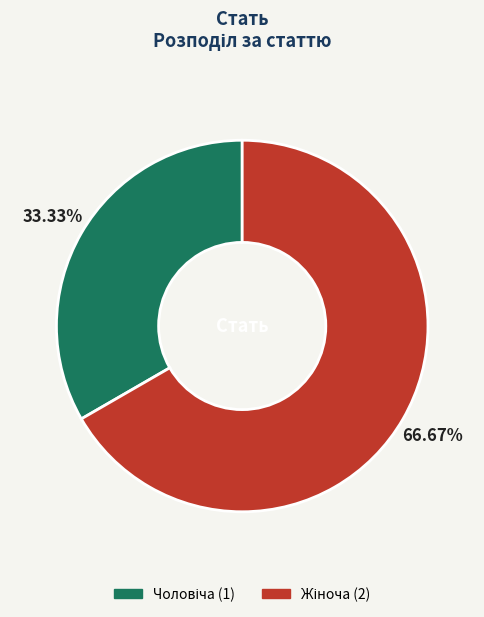

How many slices are in this pie chart?

2